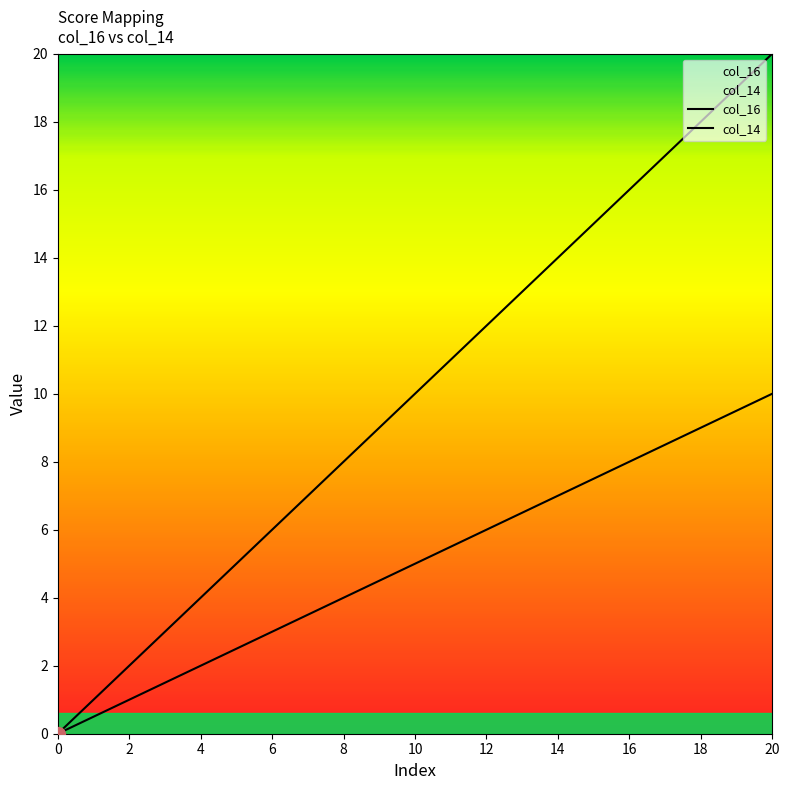

Between 8 and 4, which is larger?

8